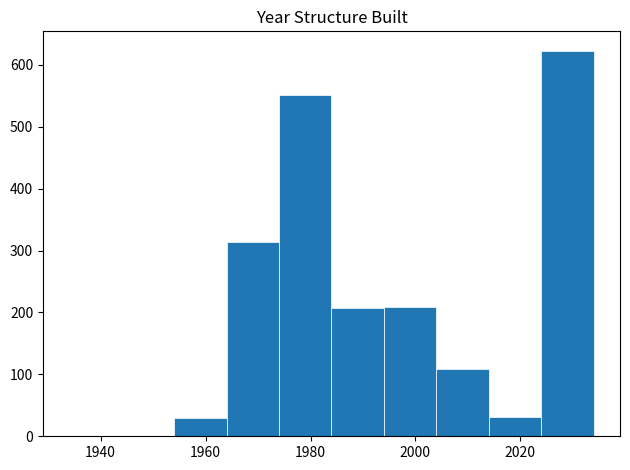

What is the height of the bar covering 1974 to 1984 on the x-axis? The values are not printed on the chart, so give them approximately, as read against the axis.

550